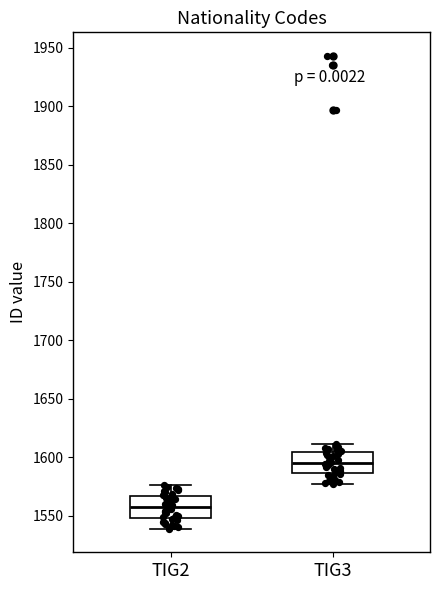

Which box's median line is the highest?

TIG3